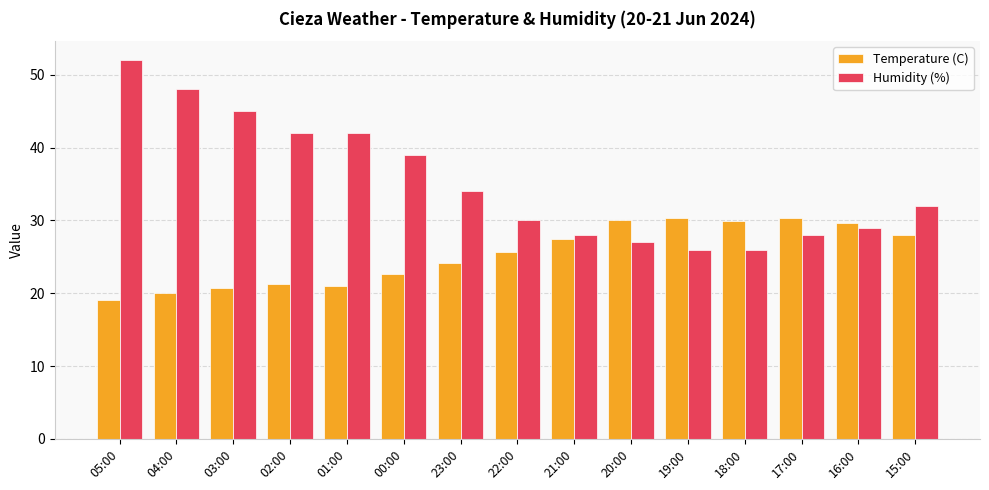

The Temperature (C) series shows 30.0 at 20:00. True or false?

True